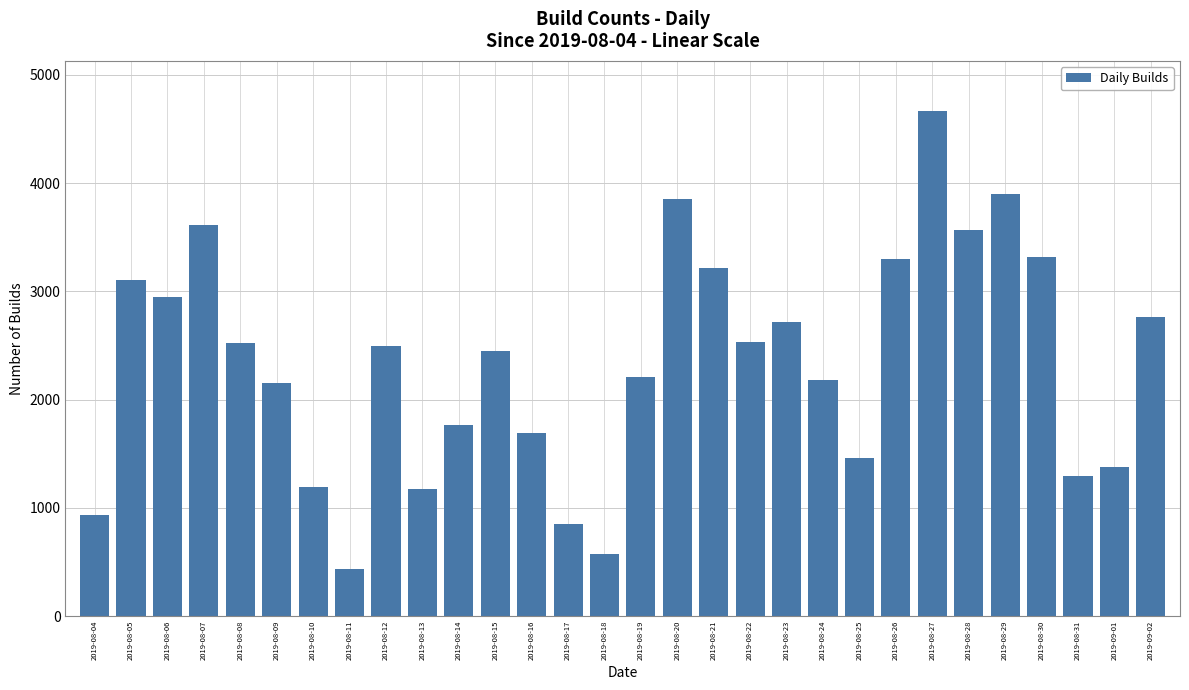

The value at 2019-08-11 is 118. True or false?

False